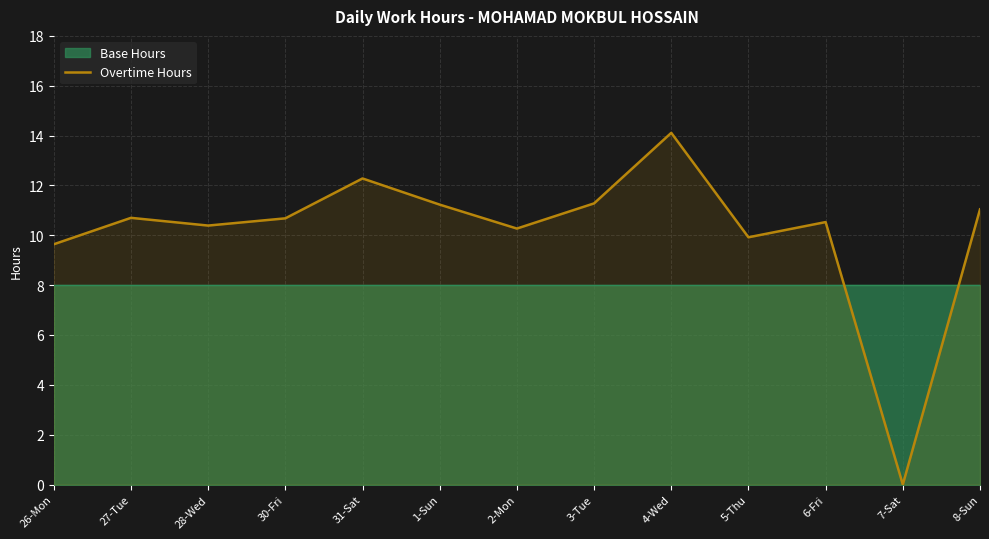

How many lines are shown in the chart?

1